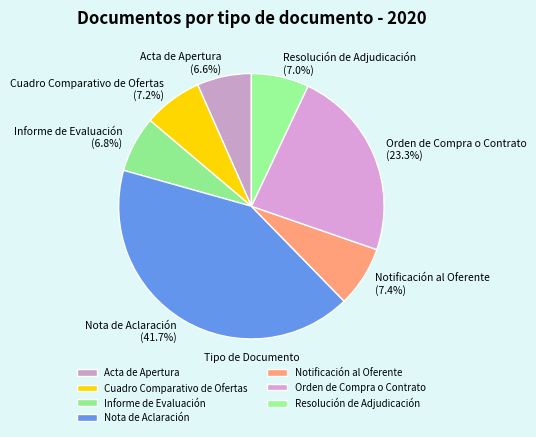

Which category has the biggest portion of the pie?

Nota de Aclaración